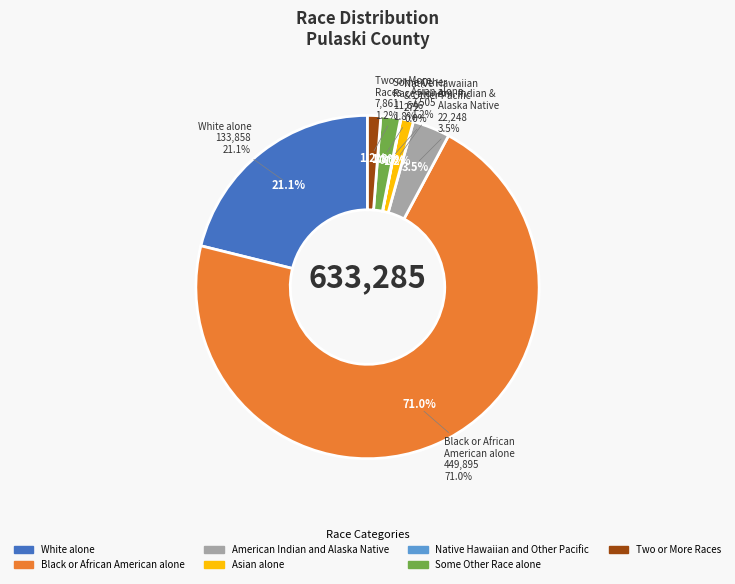

To the nearest percent, what percentage of the pie is American Indian and Alaska Native?

4%